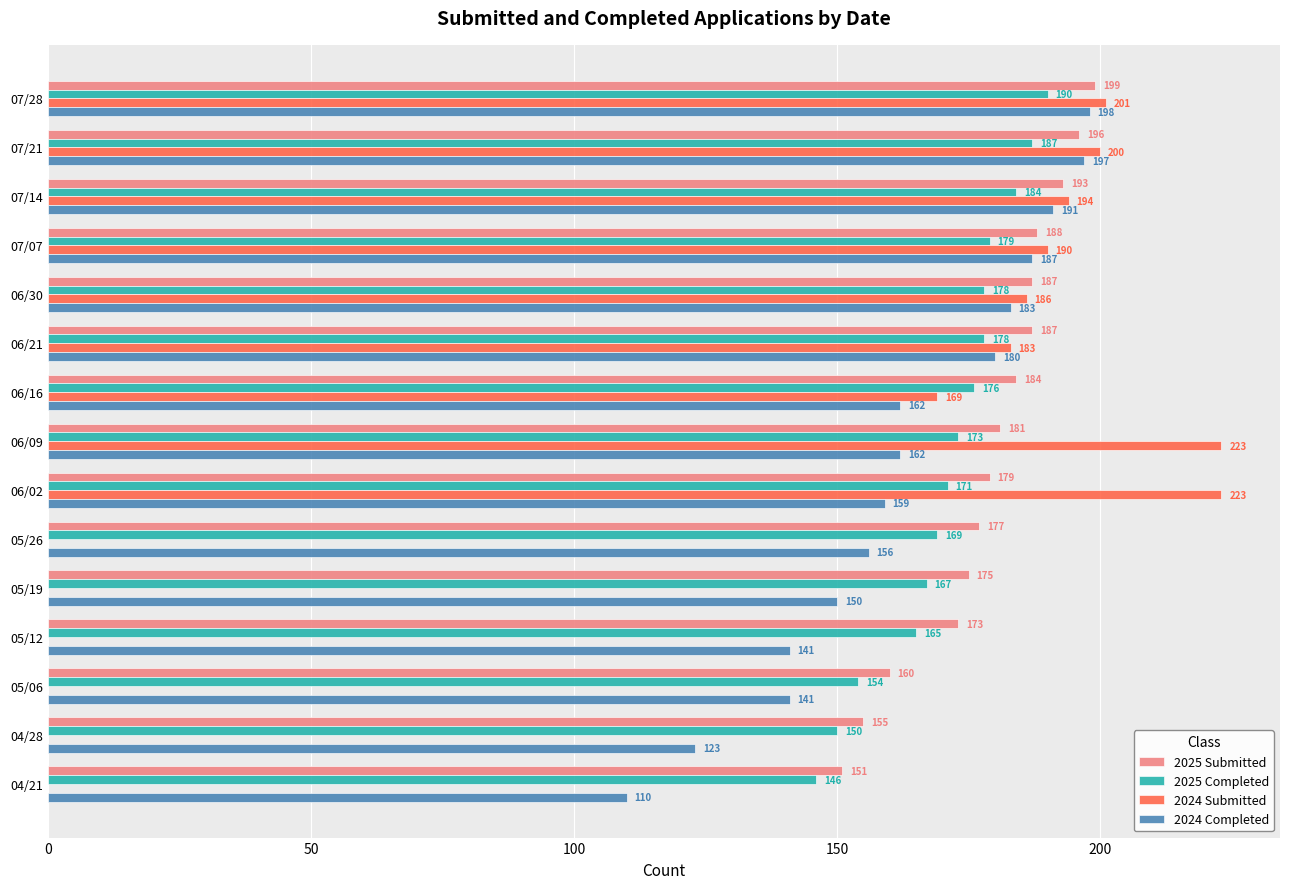

Count the number of data series in this chart.

4